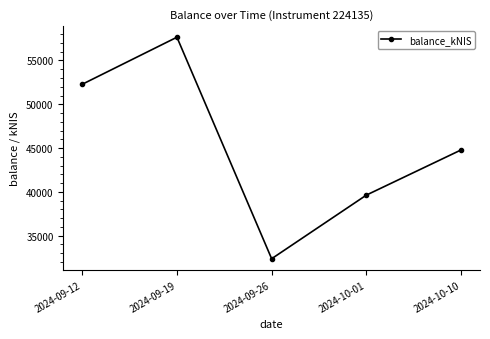

True or false: there are more than 2 points higher than both neighbors.

False